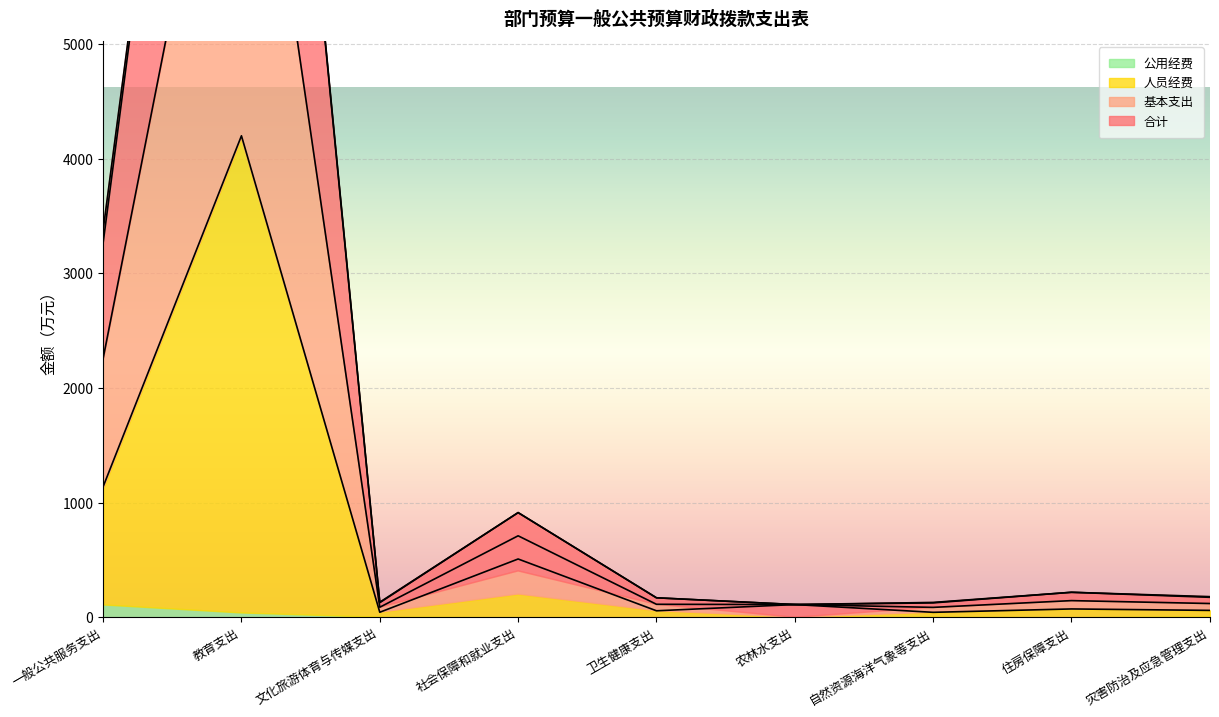

What is the sum of all 合计 values?

6236.8